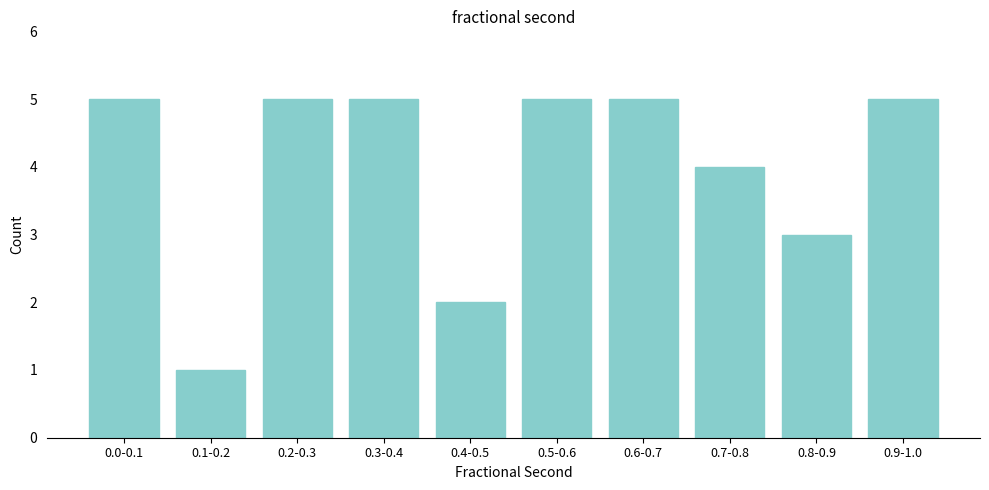

Reading left to right, list all the values displayed in this chart.

5	1	5	5	2	5	5	4	3	5